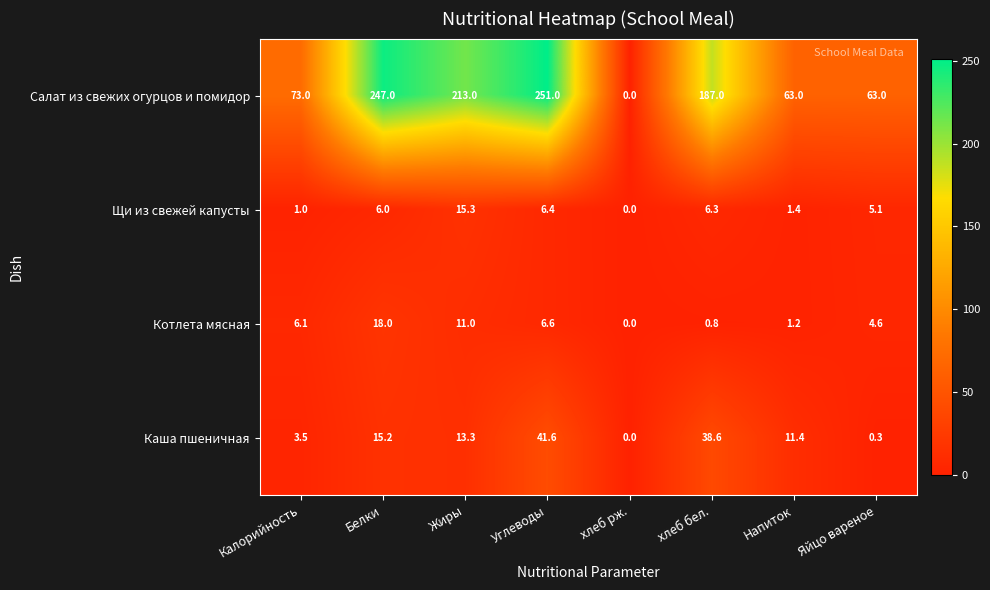

How many series are shown in this chart?

4